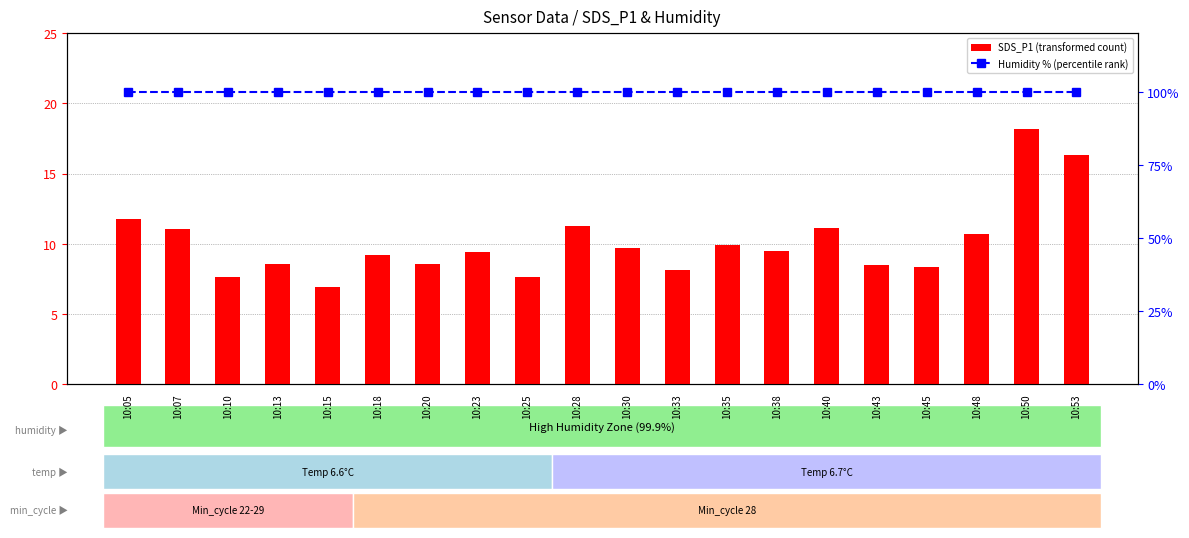

List the labels in order of SDS_P1 (transformed count) value, largest first.

10:50, 10:53, 10:05, 10:28, 10:40, 10:07, 10:48, 10:35, 10:30, 10:38, 10:23, 10:18, 10:13, 10:20, 10:43, 10:45, 10:33, 10:10, 10:25, 10:15